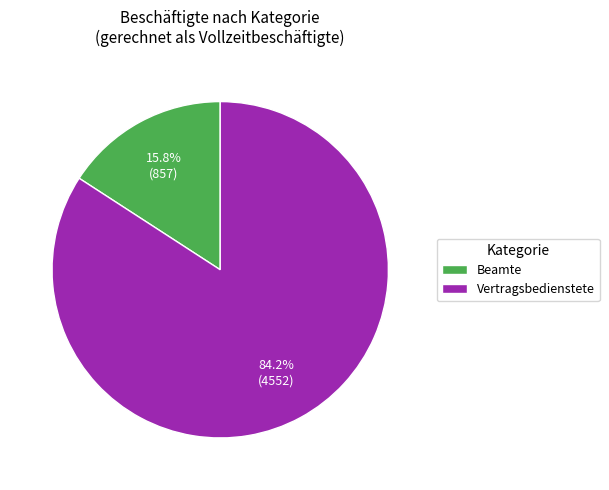

What is the ratio of the value at Vertragsbedienstete to the value at Beamte?

5.3